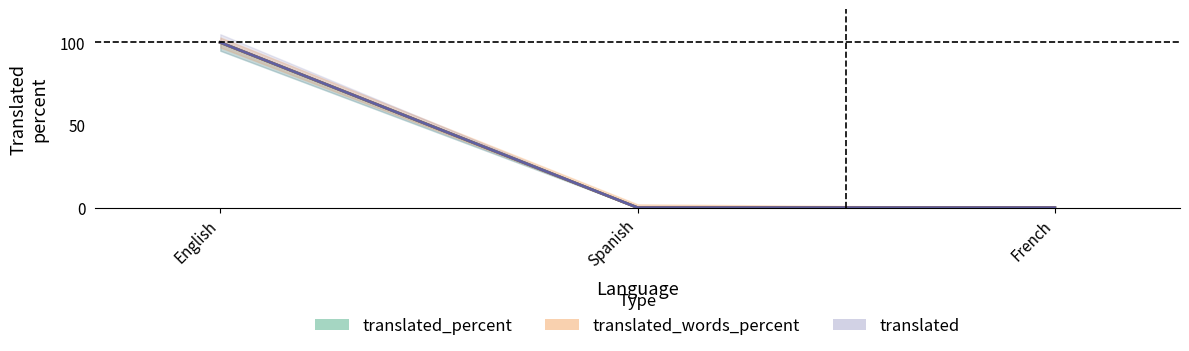

What is the label of the 2nd point from the left?

Spanish